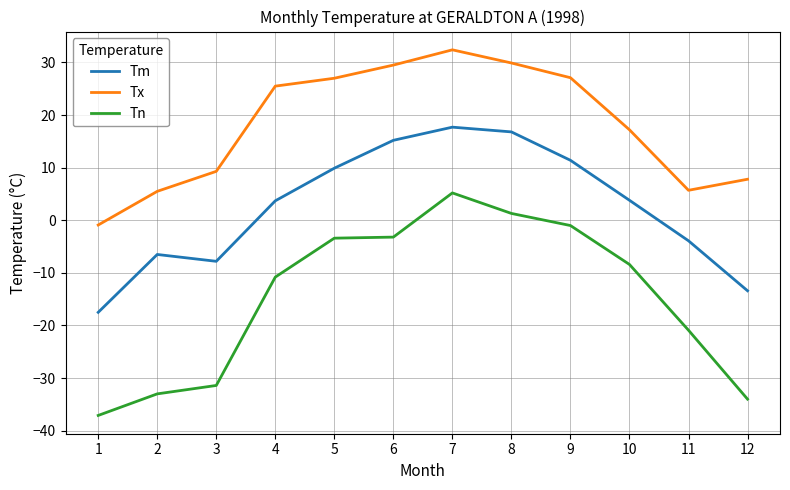

Rank the series by their maximum value, from highest to lowest.

Tx, Tm, Tn